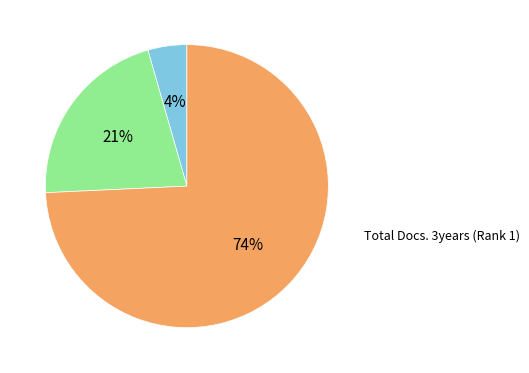

Between Total Docs. 2003 (Rank 1) and Total Docs. 3years (Rank 1), which is larger?

Total Docs. 3years (Rank 1)